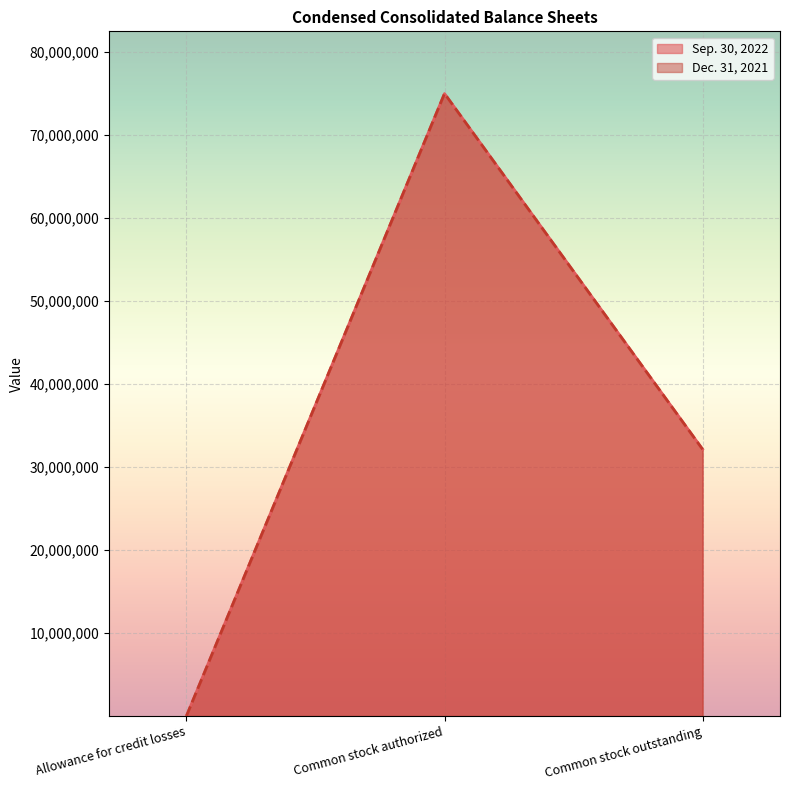

Which series has the largest range (max minus min)?

Sep. 30, 2022